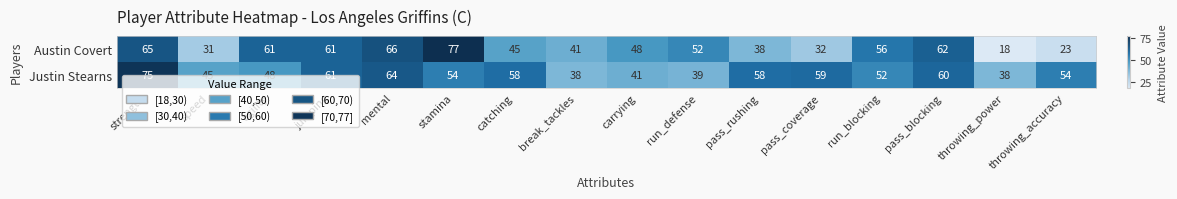

List the series in order of their overall mean, lowest first.

Austin Covert, Justin Stearns